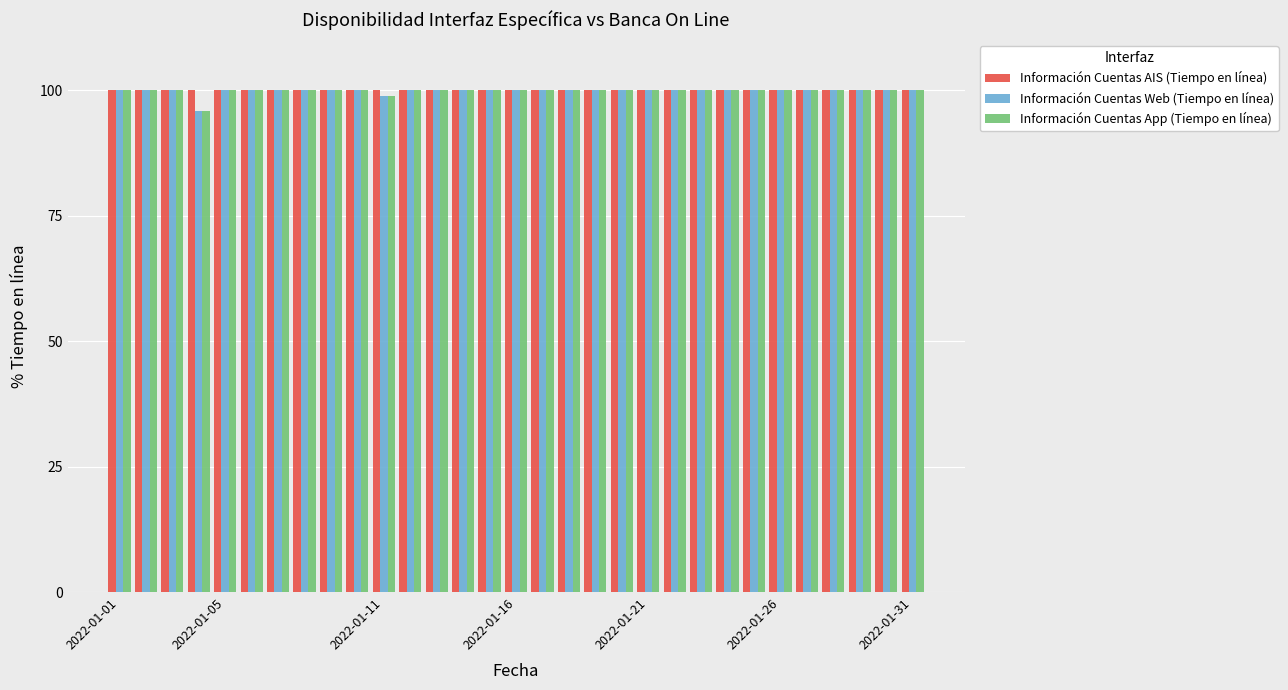

At how many categories does at least one series exceed 97?

31